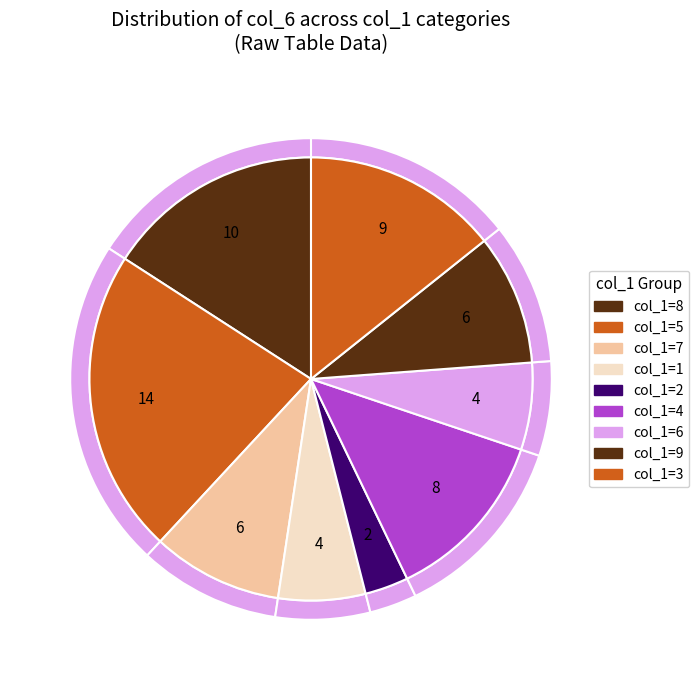

Is there any slice that represents more than half of the pie?

No